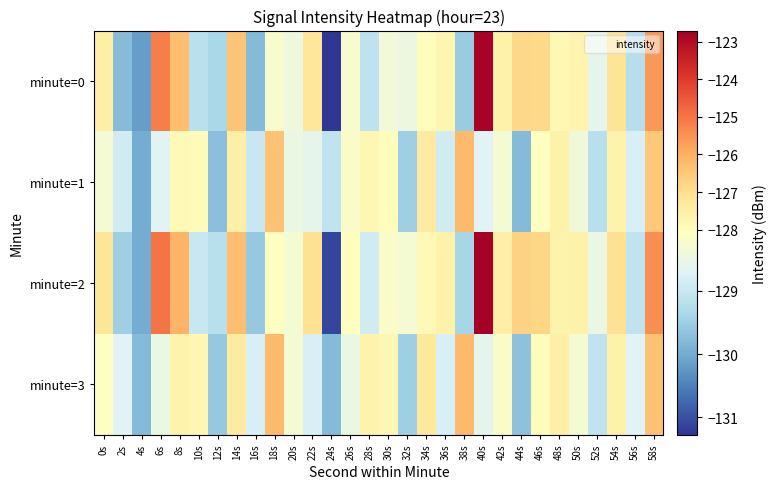

What is the greatest value displayed?

-122.7